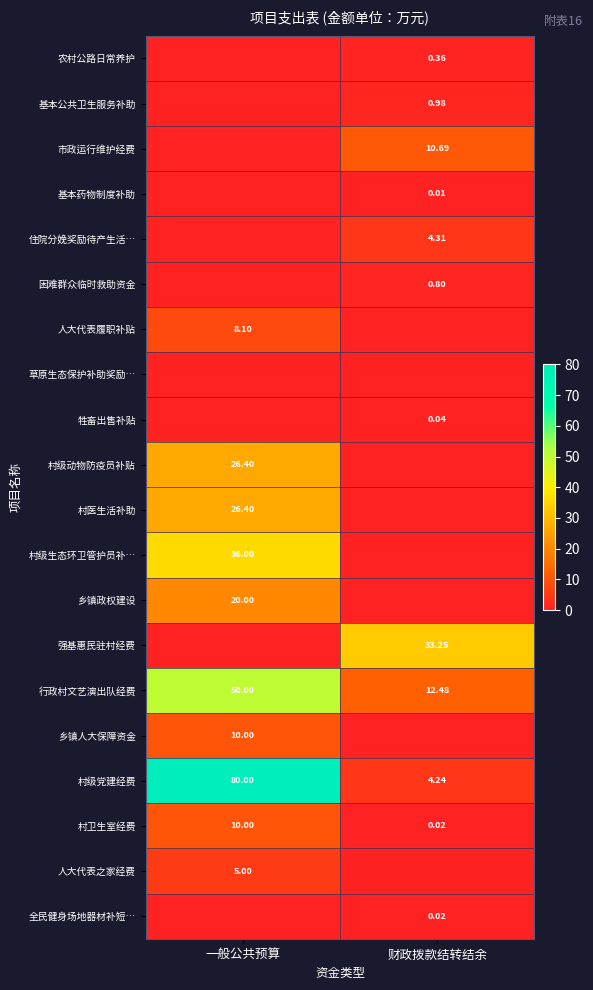

What is the average value of the 行政村文艺演出队经费 series?

31.2